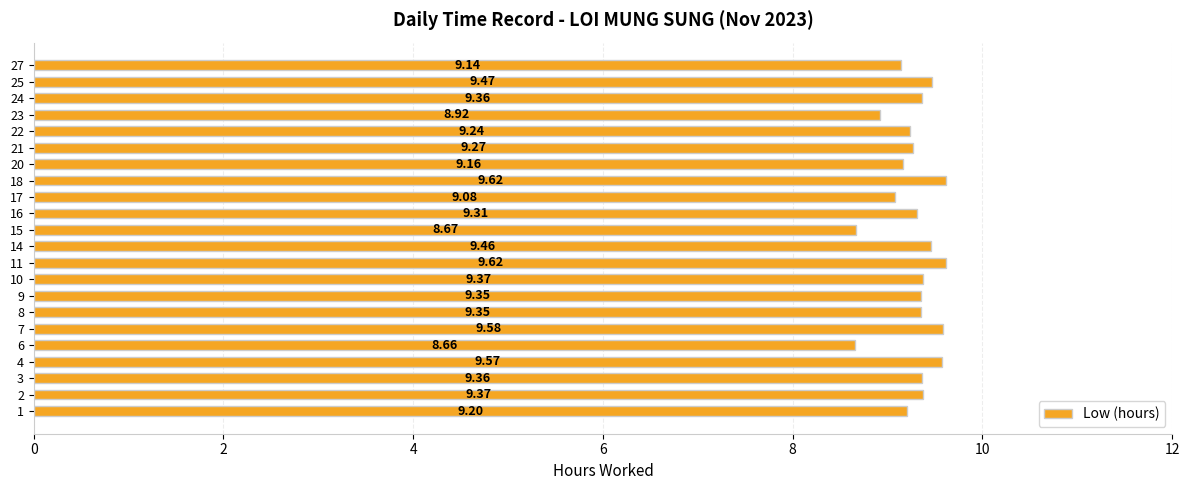

What is the difference between the second highest and second lowest values?

0.9